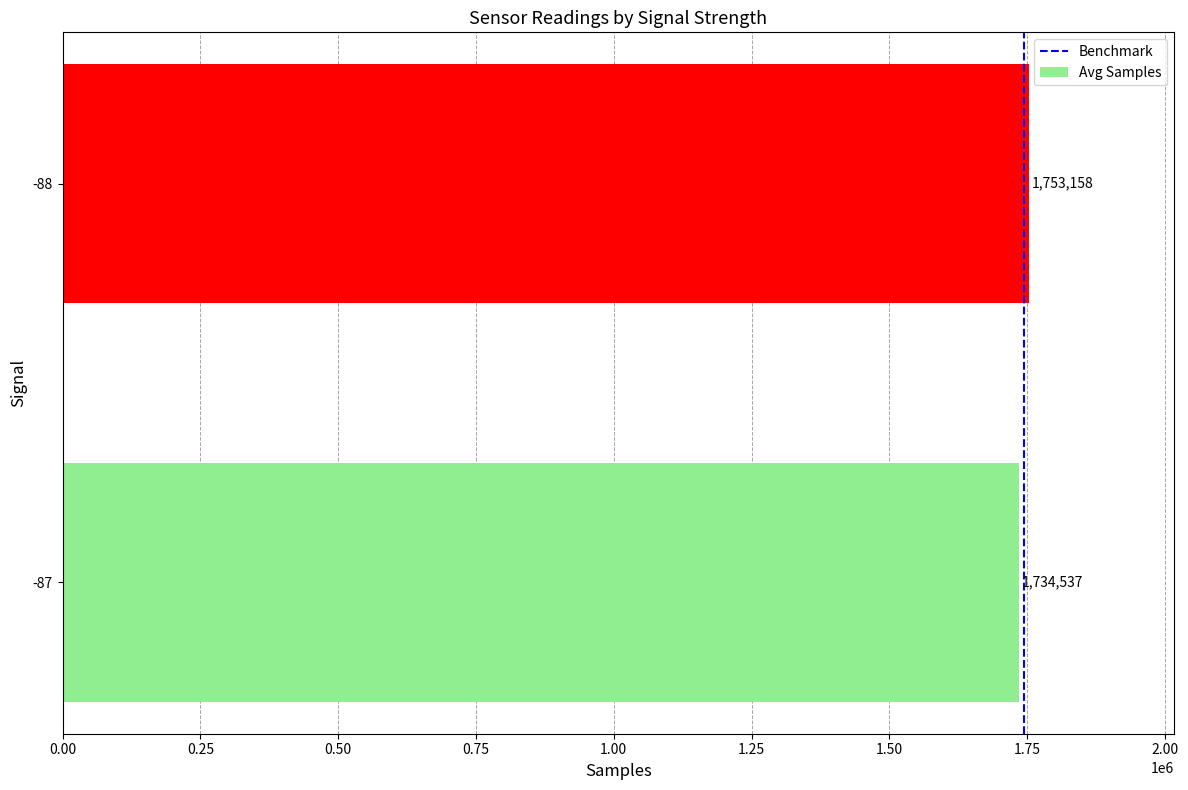

At which label is the value closest to 1743847?

-87